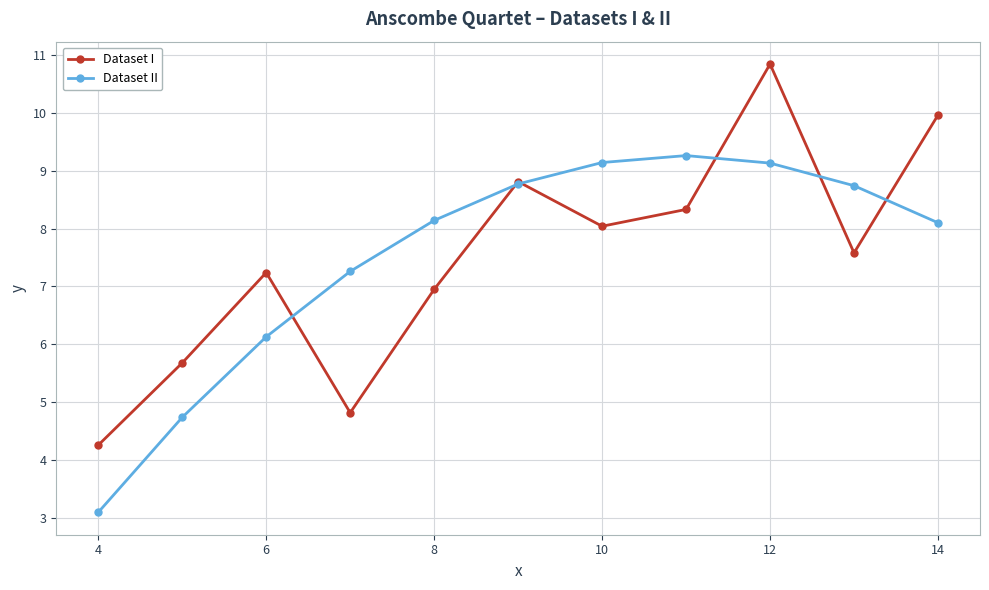

Which series has the largest range (max minus min)?

Dataset I